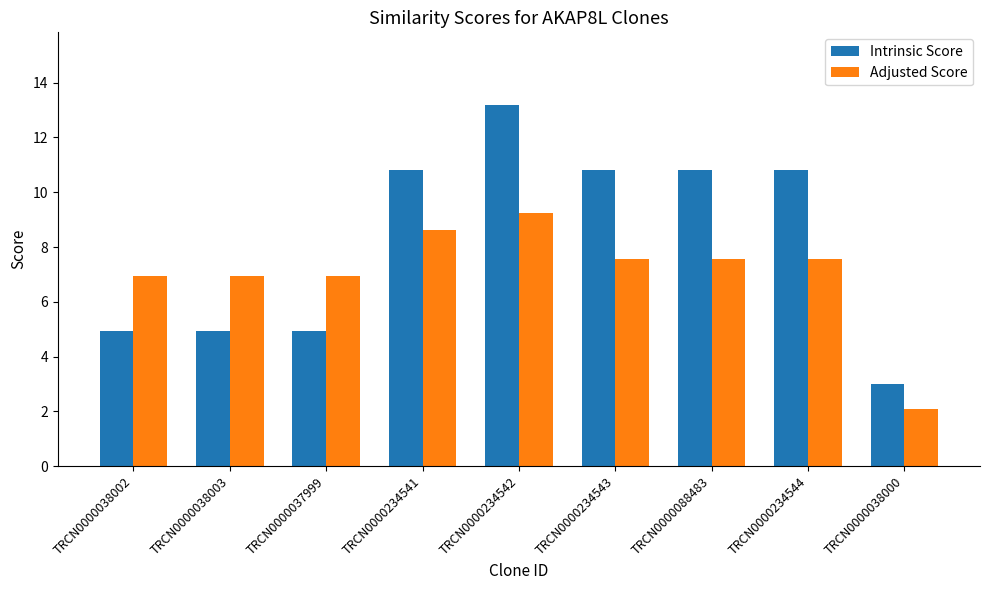

Is it true that Intrinsic Score equals 3.0 at TRCN0000038000?

True